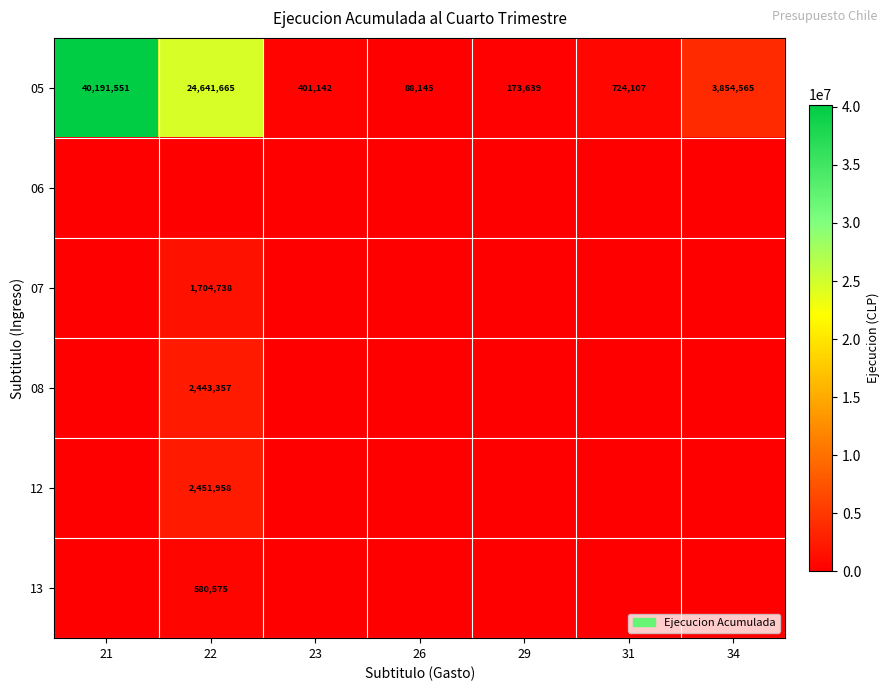

What is the total value across all series at 21?

40191551